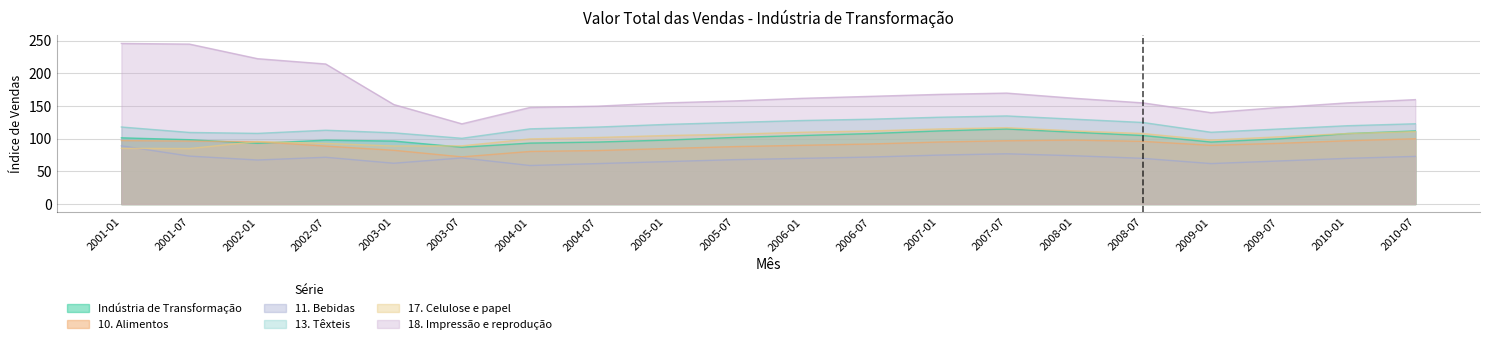

Where is 13. Têxteis nearest to the value 117?

2004-07